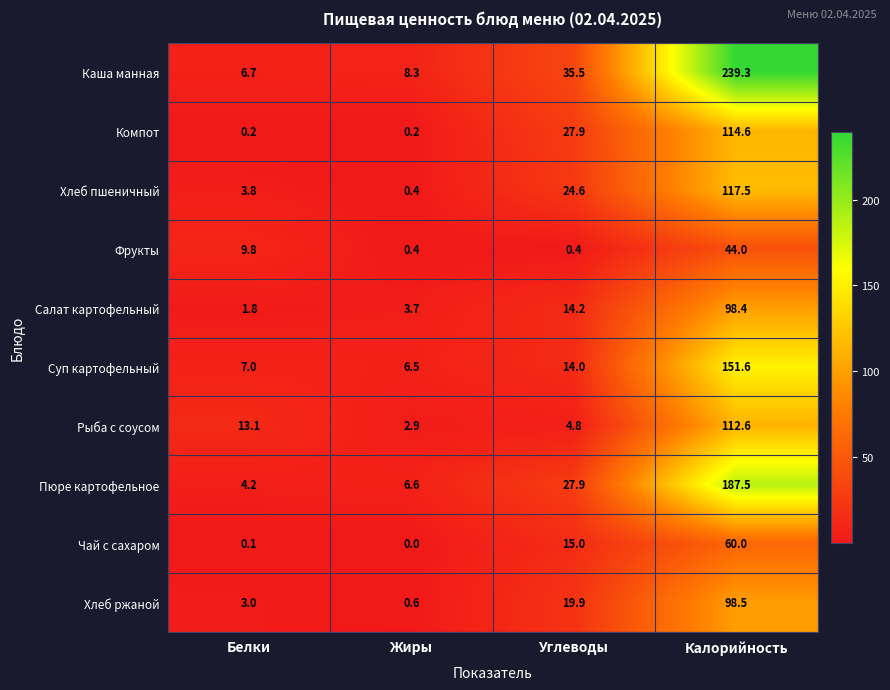

What is the sum of all Компот values?

142.9